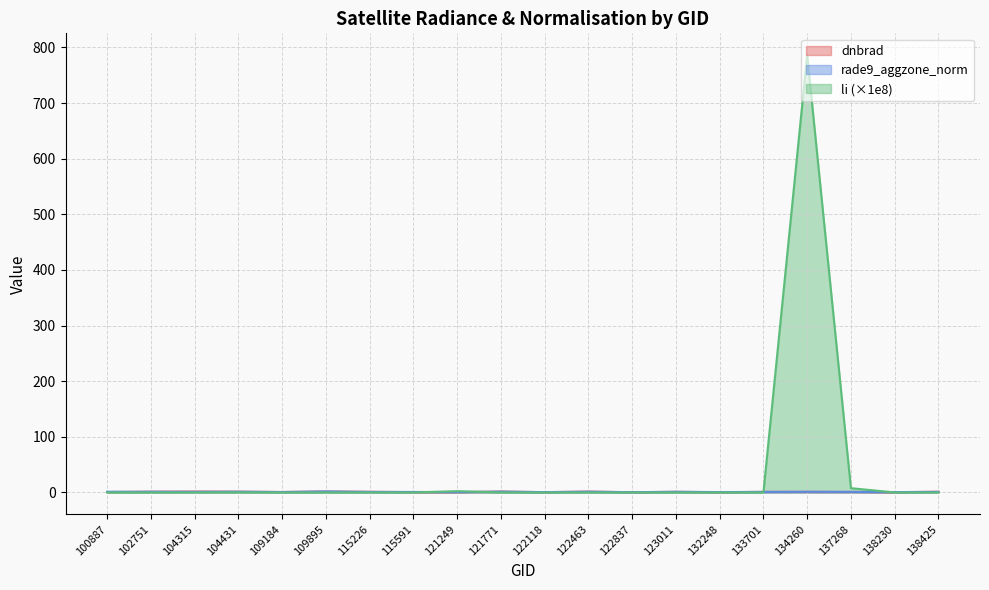

Rank the series by their maximum value, from lowest to highest.

dnbrad, rade9_aggzone_norm, li